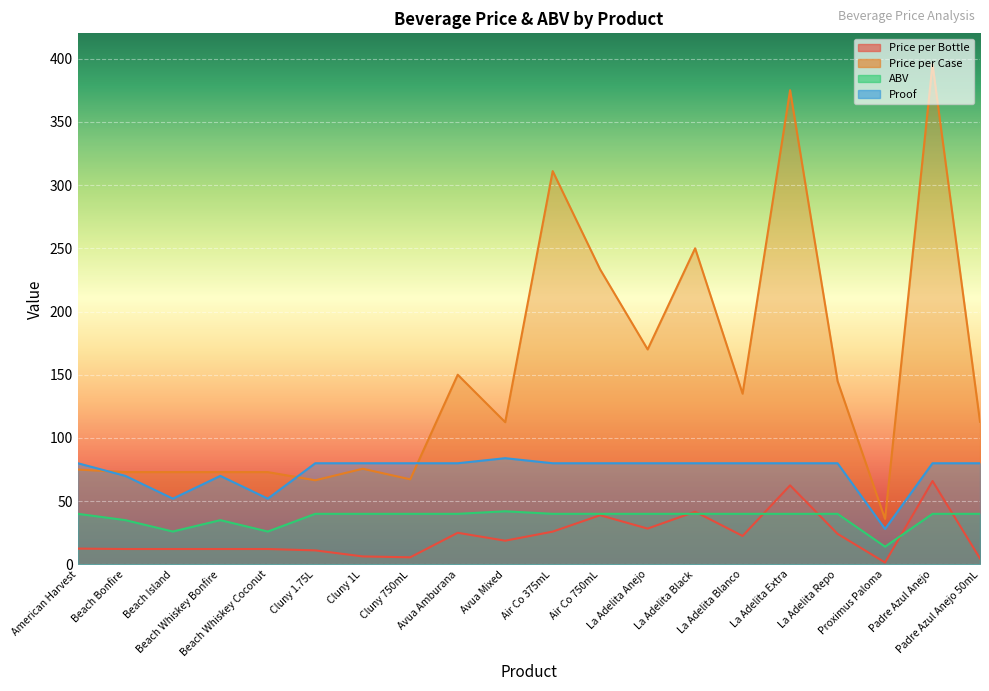

True or false: ABV has a value of 35.0 at Beach Whiskey Bonfire.

True